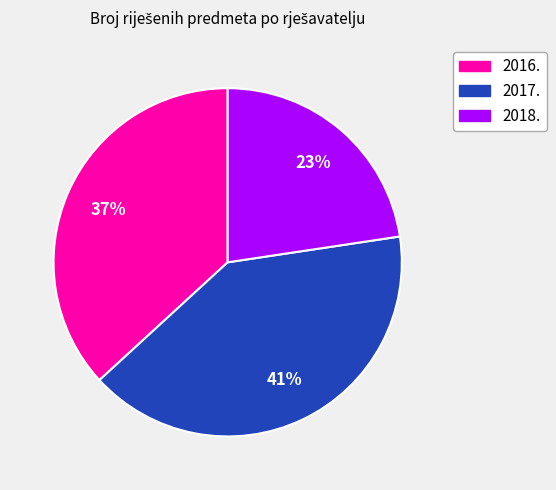

Approximately how many times larger is the value at 2017. compared to 2018.?

1.8